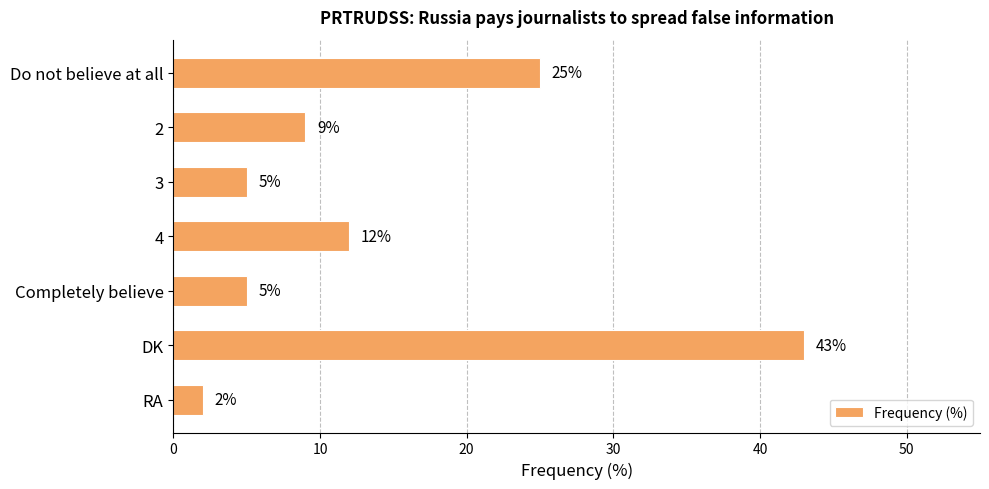

Read the value at DK.

43